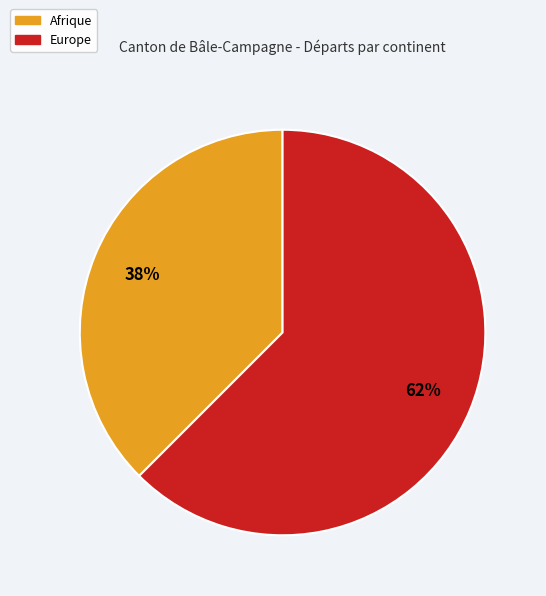

To the nearest percent, what is the average slice percentage?

50%